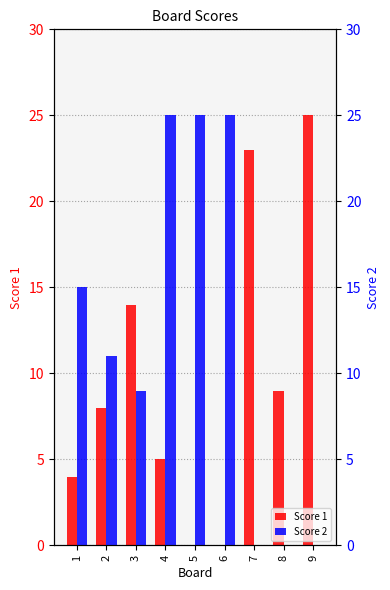

Count the Score 2 values in the range 0 to 25.

9